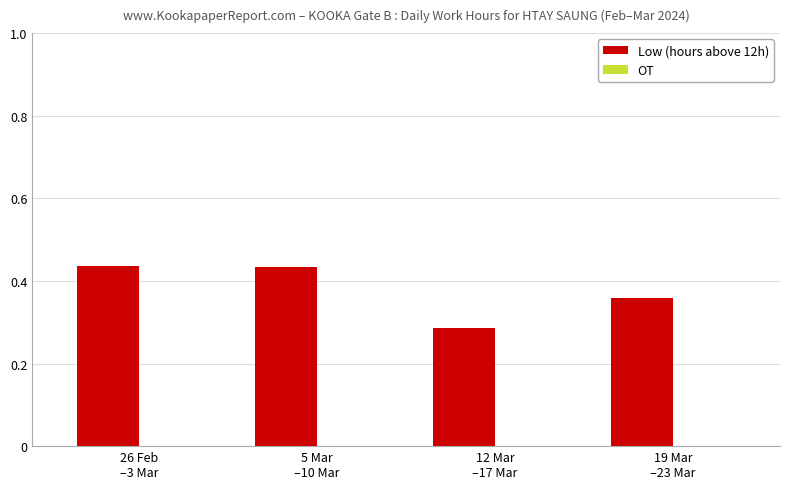

How many values are between 0 and 1?

4